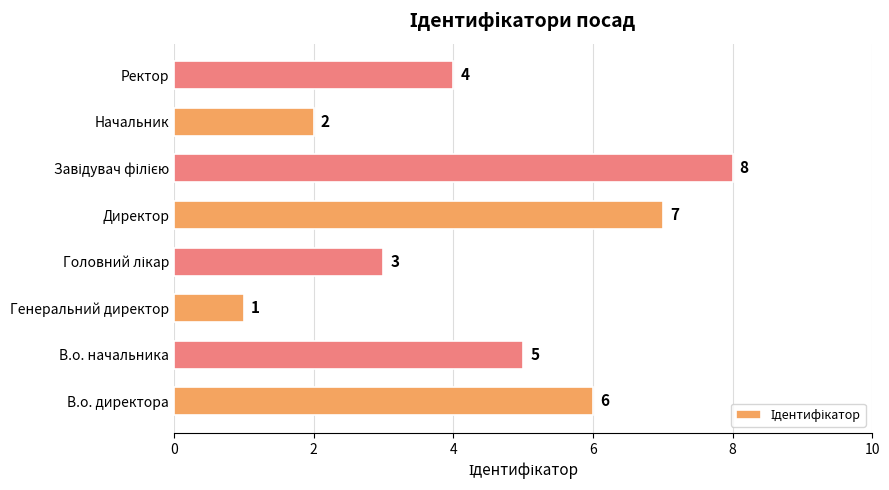

The chart shows a value of 7 at Директор. True or false?

True